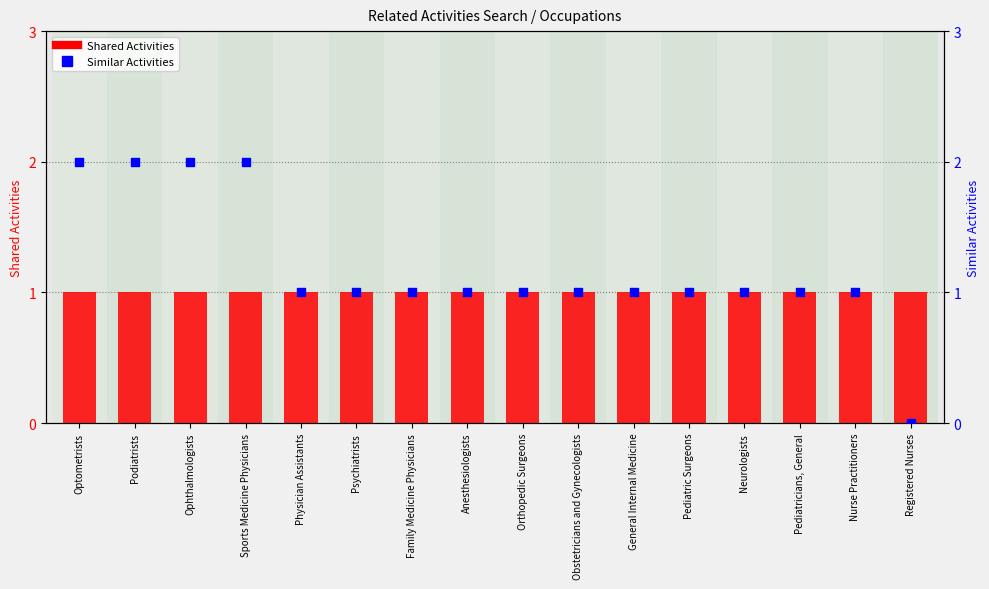

At which category is the sum across all series the highest?

Optometrists